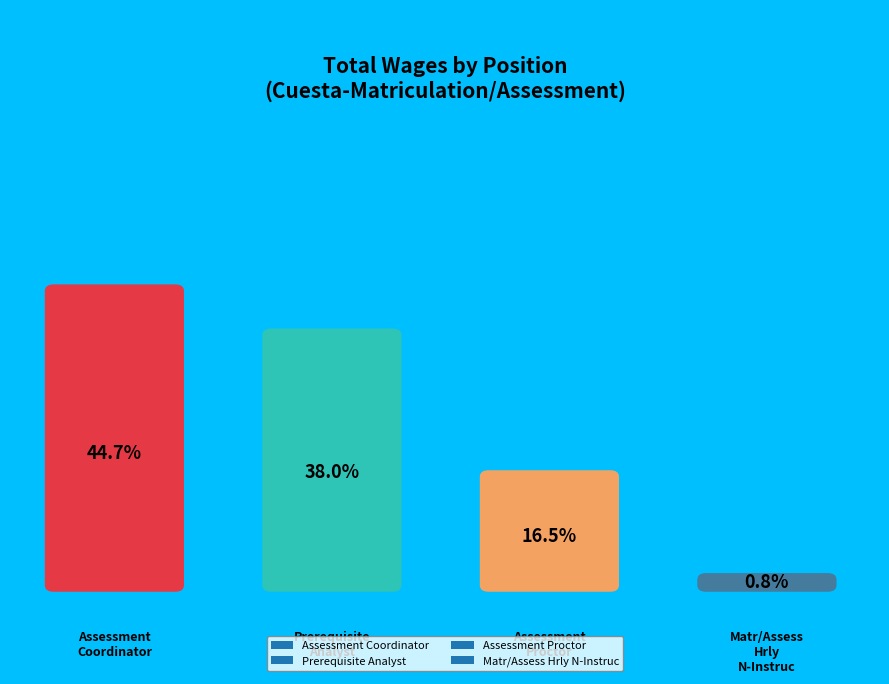

Does Assessment Proctor represent more than half of the total?

No